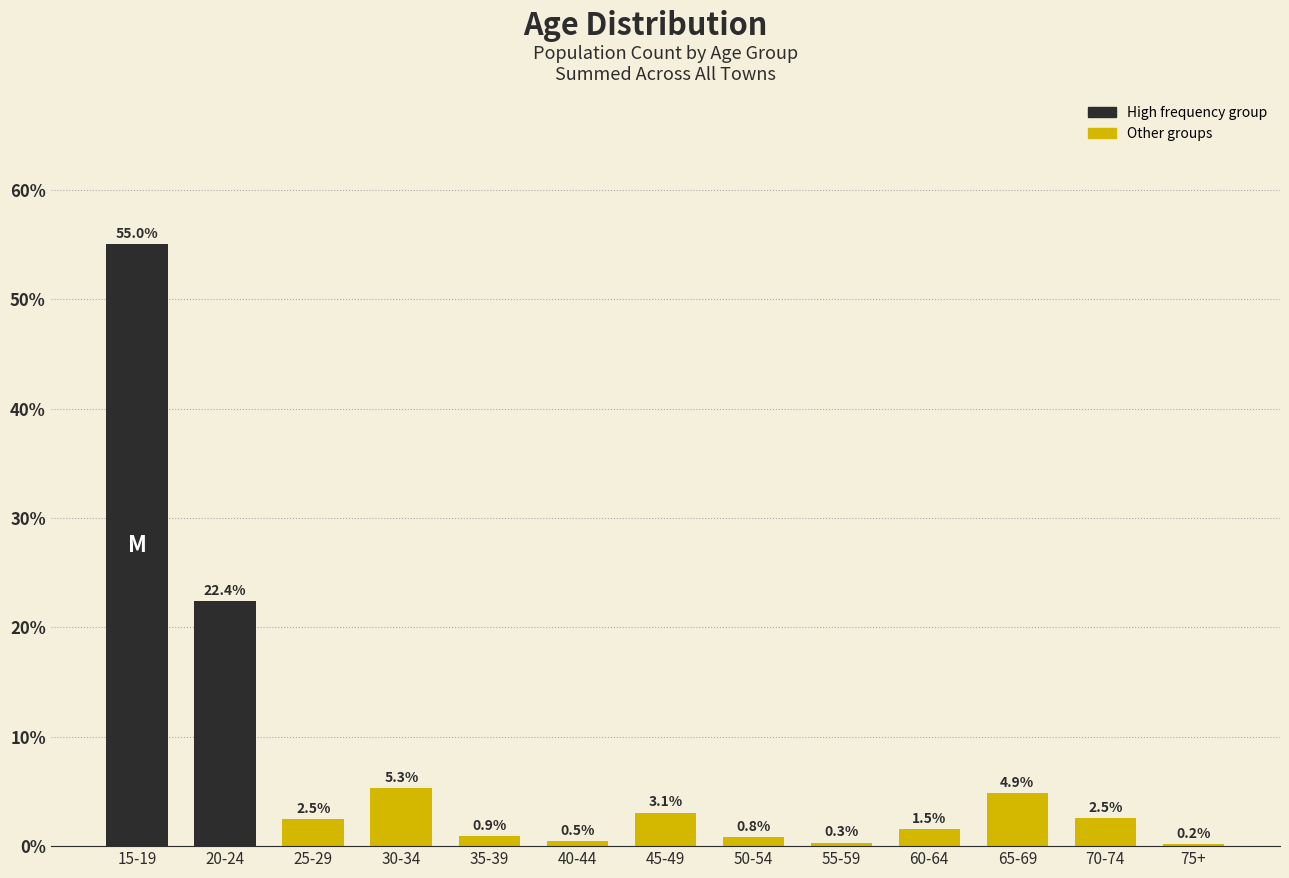

Reading left to right, extract all data points from this chart.

15-19=55.0	20-24=22.4	25-29=2.5	30-34=5.3	35-39=0.9	40-44=0.5	45-49=3.1	50-54=0.8	55-59=0.3	60-64=1.5	65-69=4.9	70-74=2.5	75+=0.2